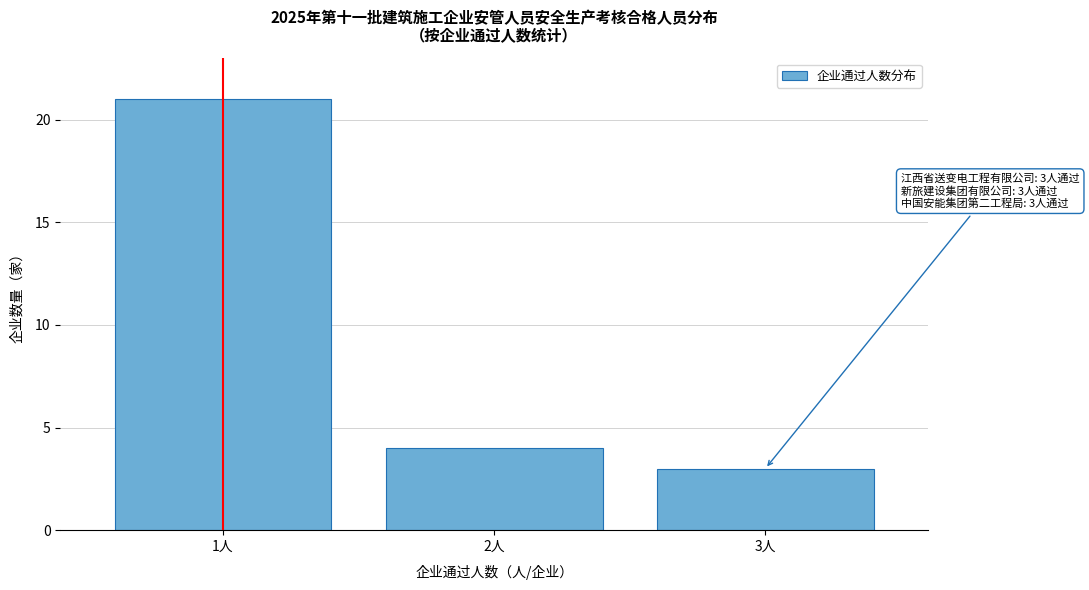

Reading left to right, what are all the values shown in this chart?

1人=21	2人=4	3人=3